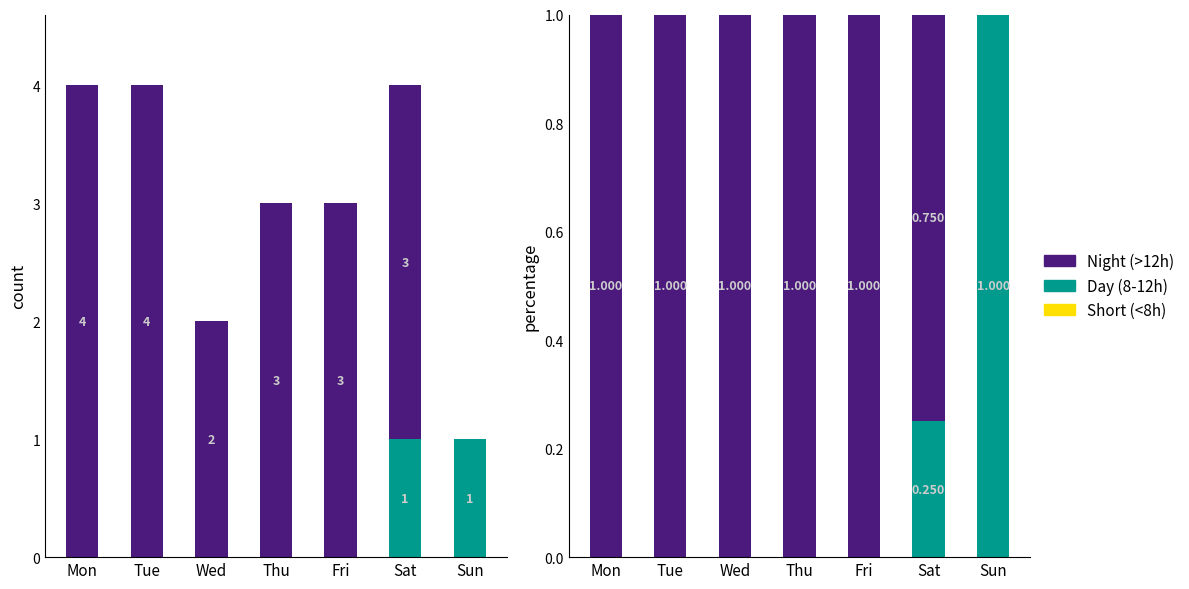

Which series changed the most between Tue and Fri?

Short (<8h)